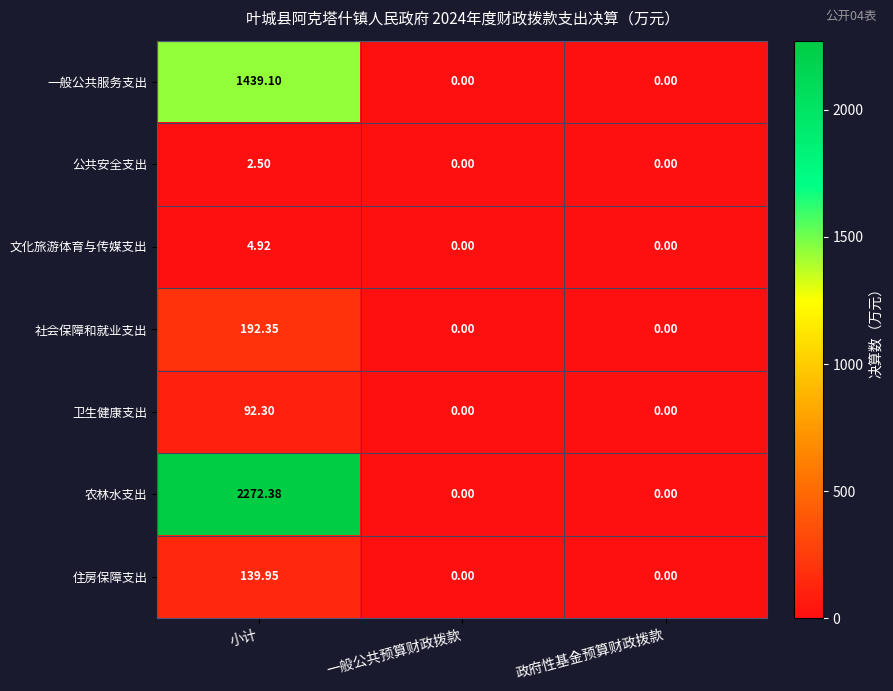

Between 小计 and 政府性基金预算财政拨款, which series saw the biggest shift?

农林水支出